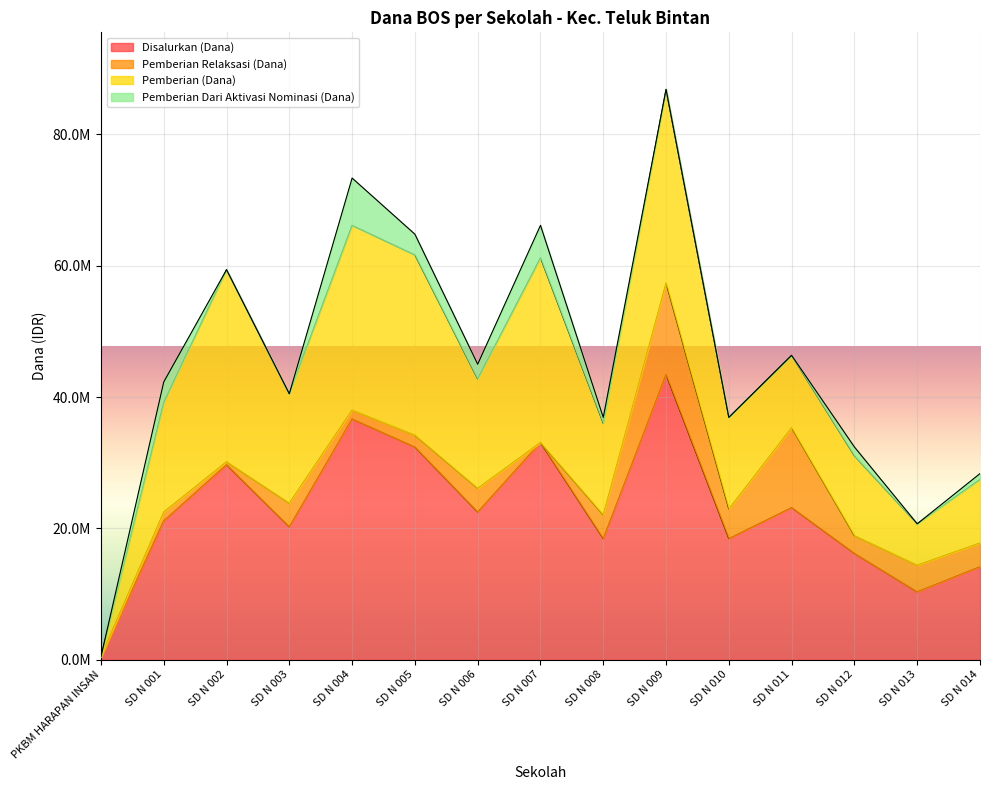

The value of Pemberian Relaksasi (Dana) at SD N 014 is 1862853. True or false?

False